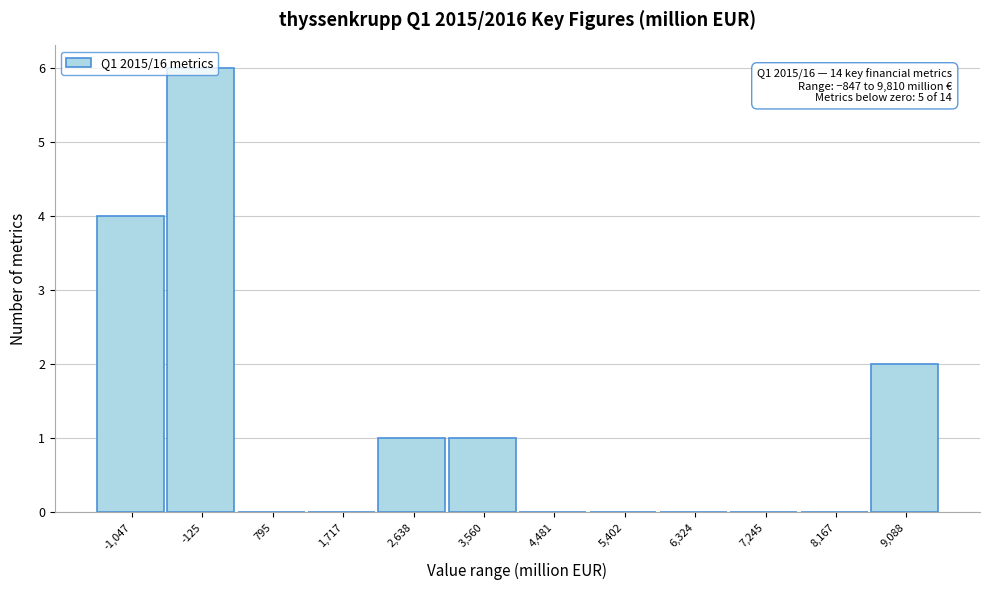

What is the maximum value shown in the chart?

6